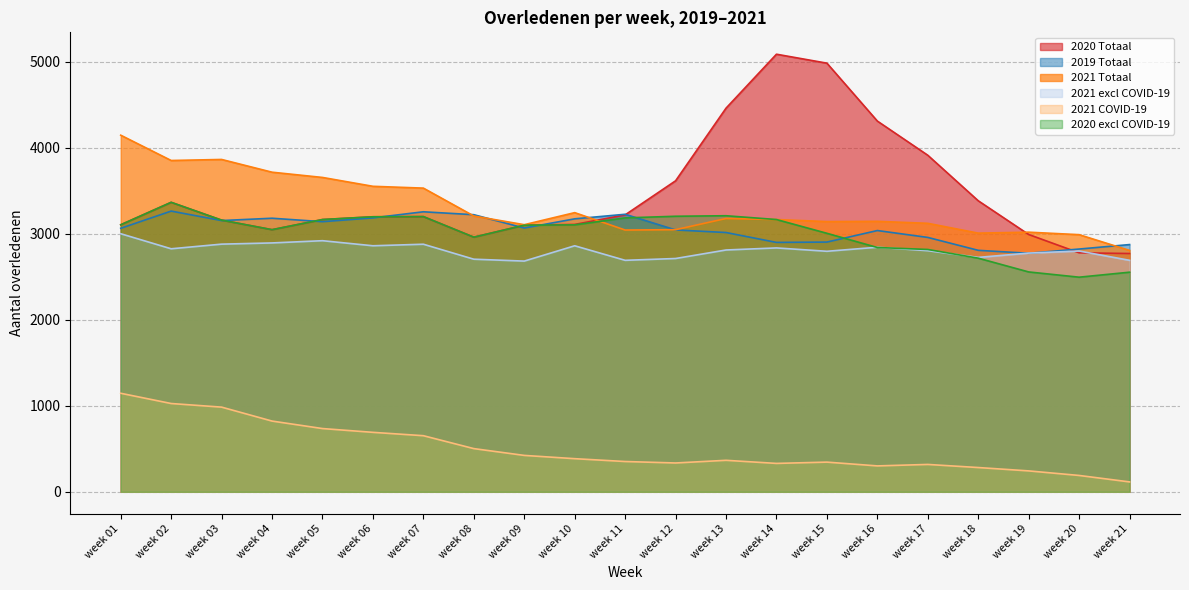

True or false: 2021 excl COVID-19 and 2021 Totaal intersect in this chart.

False